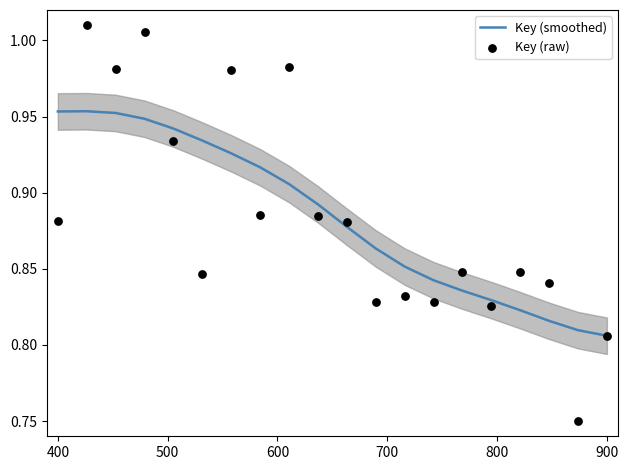

True or false: Key (smoothed) has a value of 0.4 at 400.

False